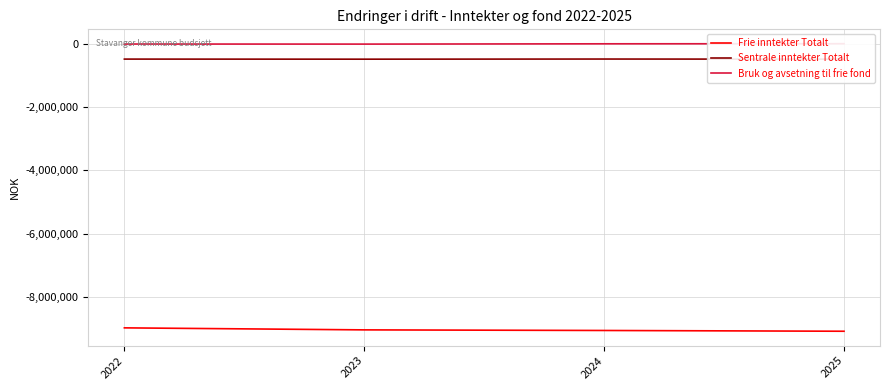

What is the sum of the Sentrale inntekter Totalt values at 2025 and 2022?

-964986